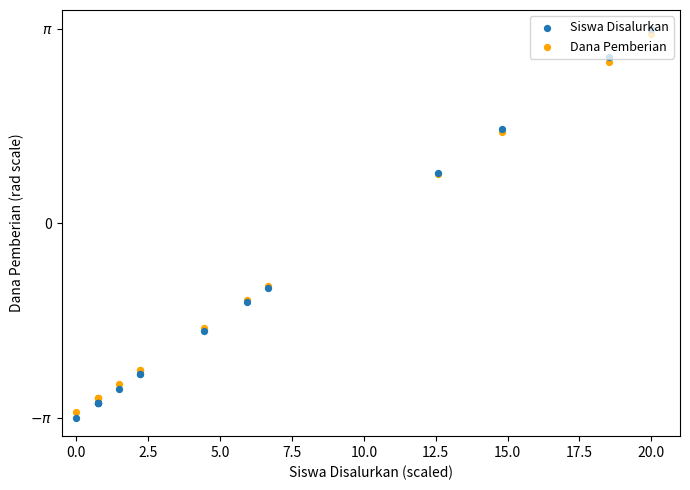

Which series reaches the maximum Y coordinate?

Siswa Disalurkan